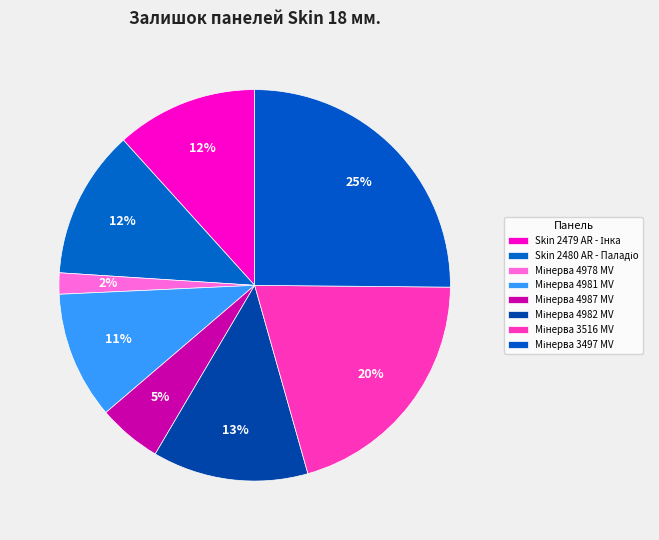

To the nearest percent, what is the difference between the largest and smallest slice percentages?

23%